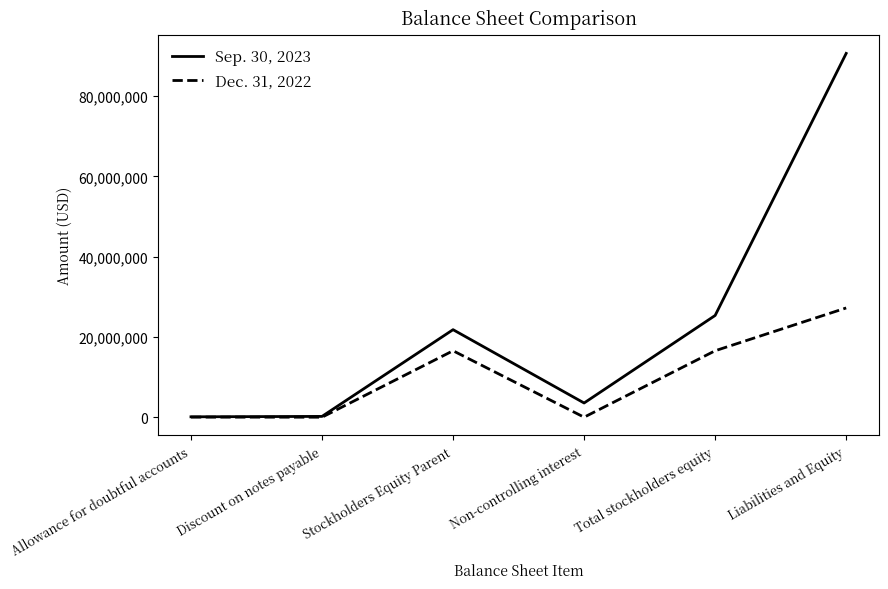

At Total stockholders equity, list the series in order from smallest to largest.

Dec. 31, 2022, Sep. 30, 2023